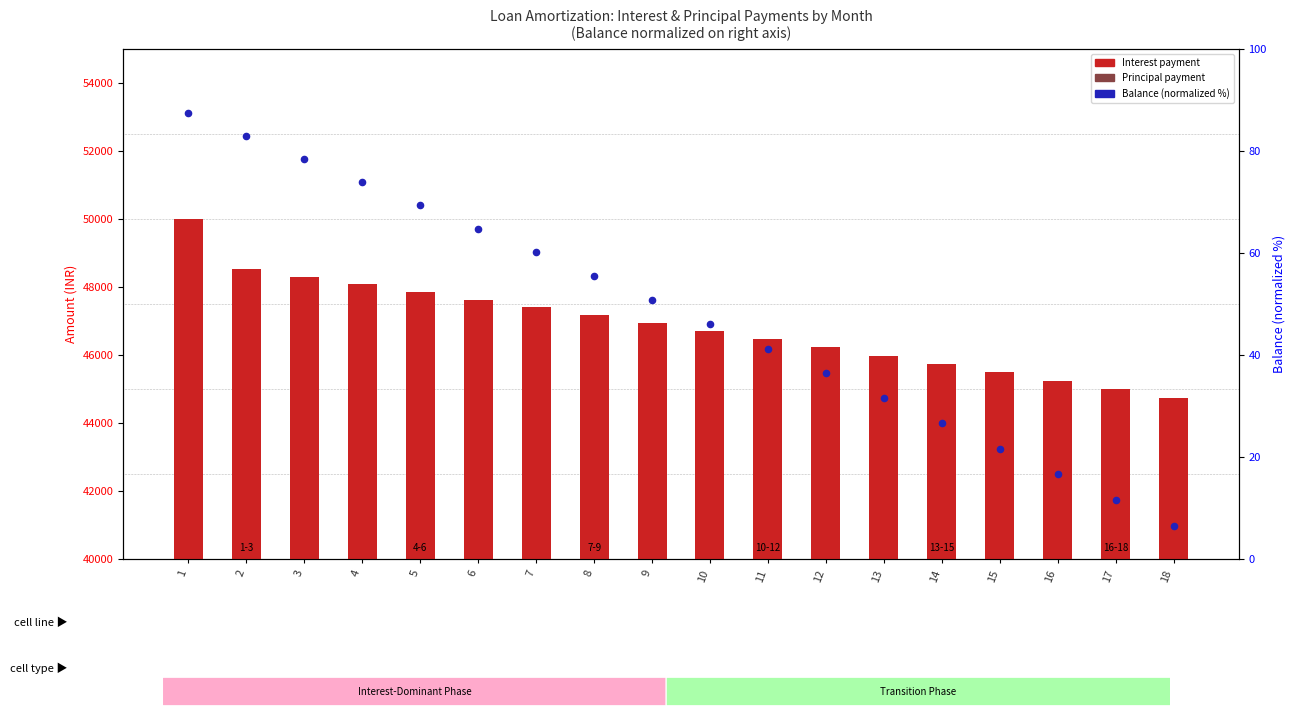

What are all the series names shown in the legend?

Interest payment, Principal payment, Balance (normalized %)